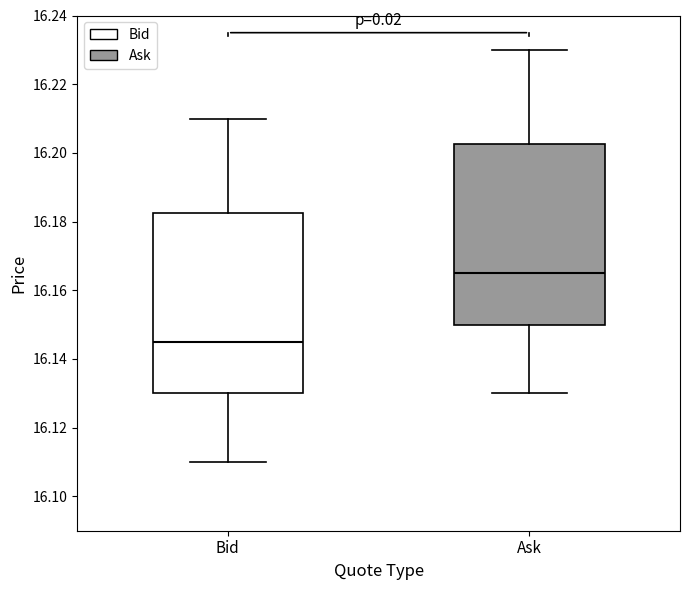

Where does the median line of the box for Bid sit on the y-axis? The values are not printed on the chart, so give them approximately, as read against the axis.

16.146